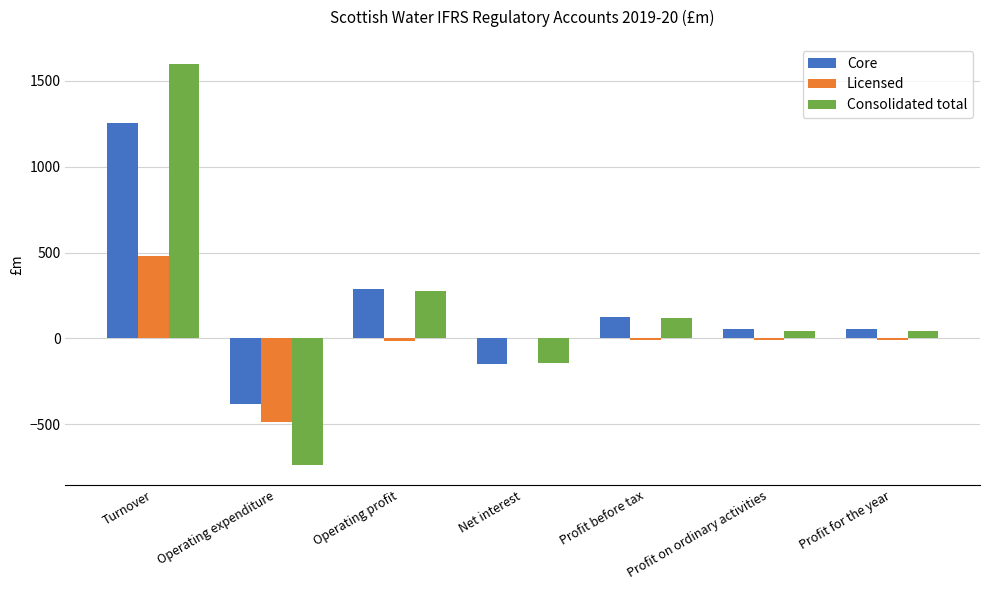

At which category is the sum across all series the highest?

Turnover